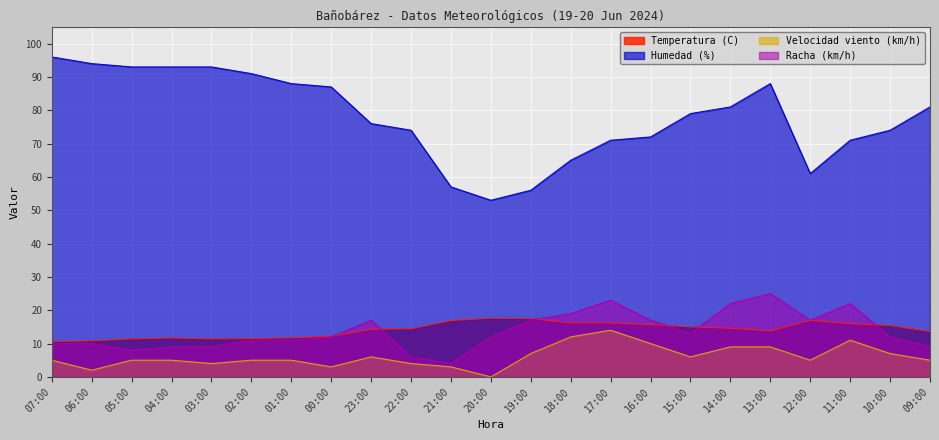

True or false: Humedad (%) has a value of 123.5 at 16:00.

False